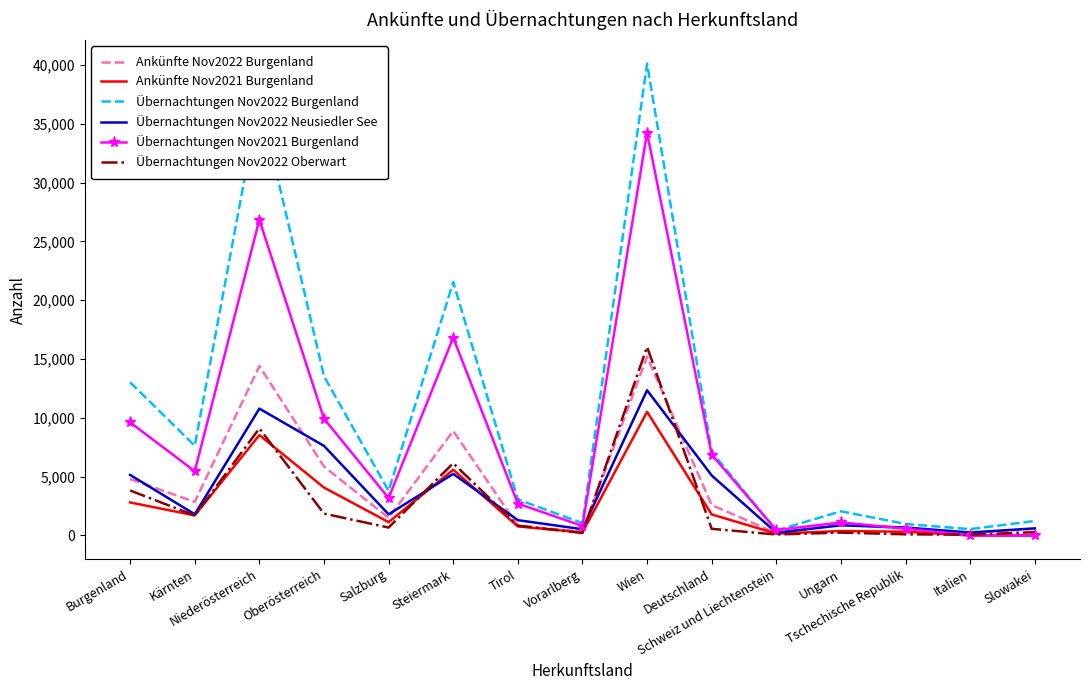

What position from the right is Oberösterreich?

12